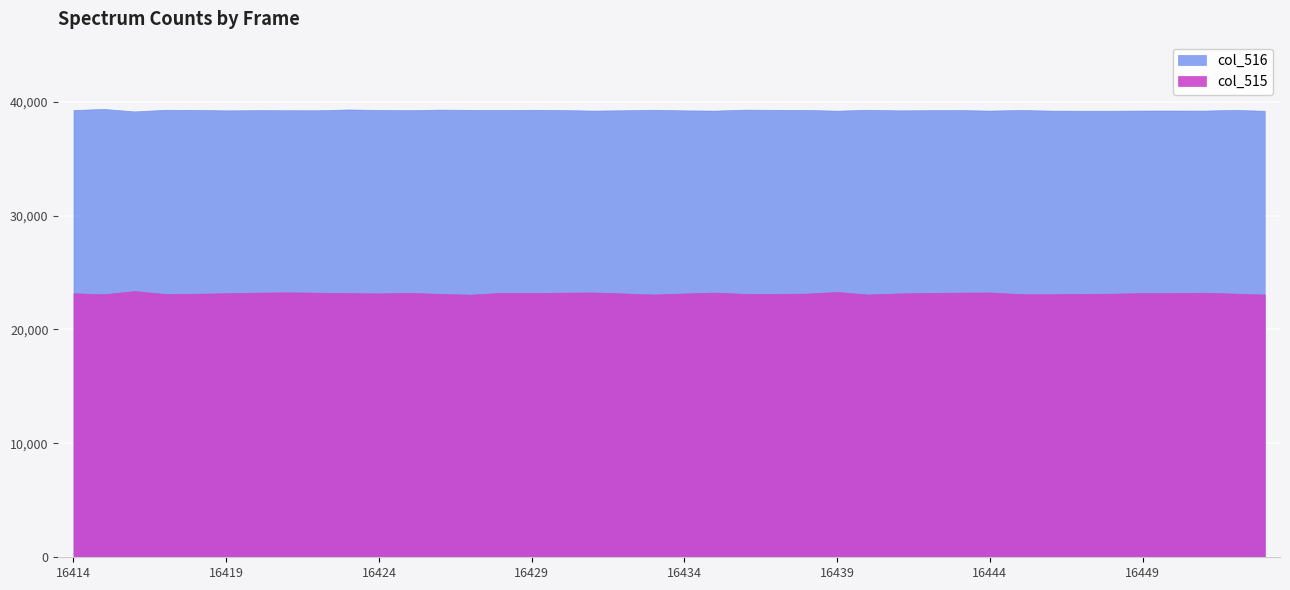

True or false: col_515 and col_516 cross at least once.

False